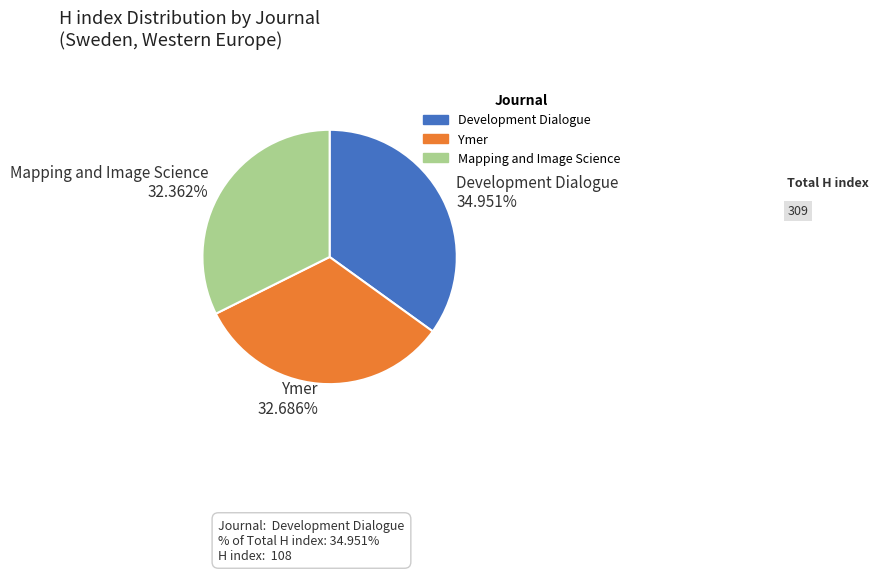

Do Mapping and Image Science 32.362% and Ymer 32.686% together represent more than half of the pie?

Yes